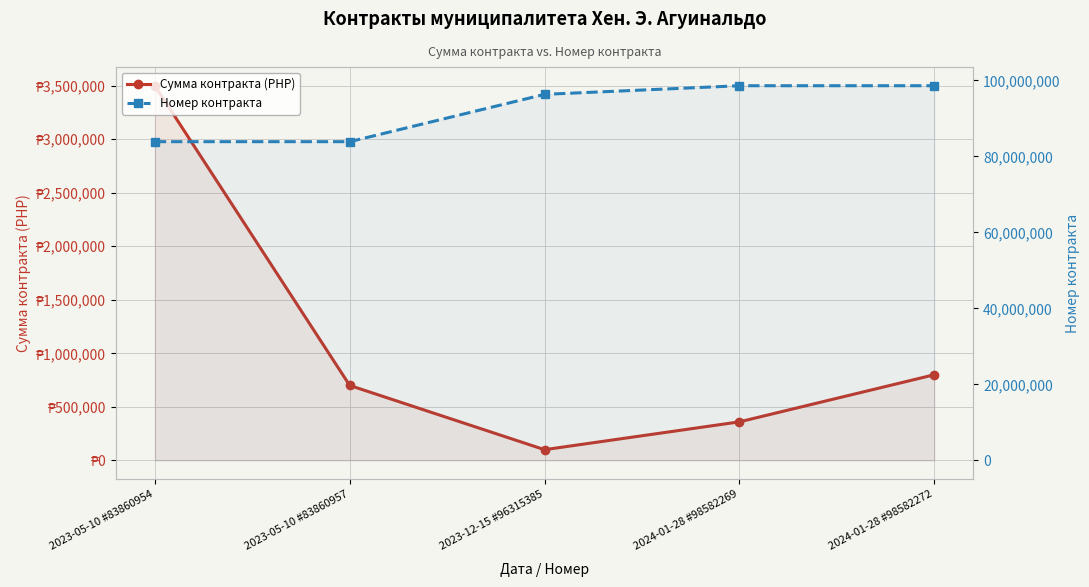

What are all the series names shown in the legend?

Сумма контракта (PHP), Номер контракта